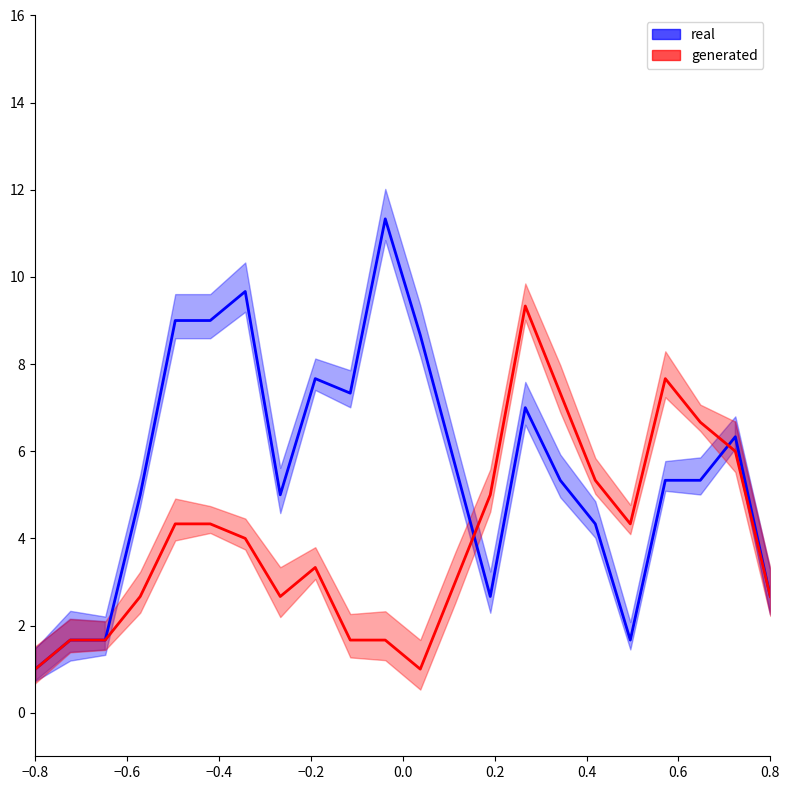

How many categories are shown in the chart?

22